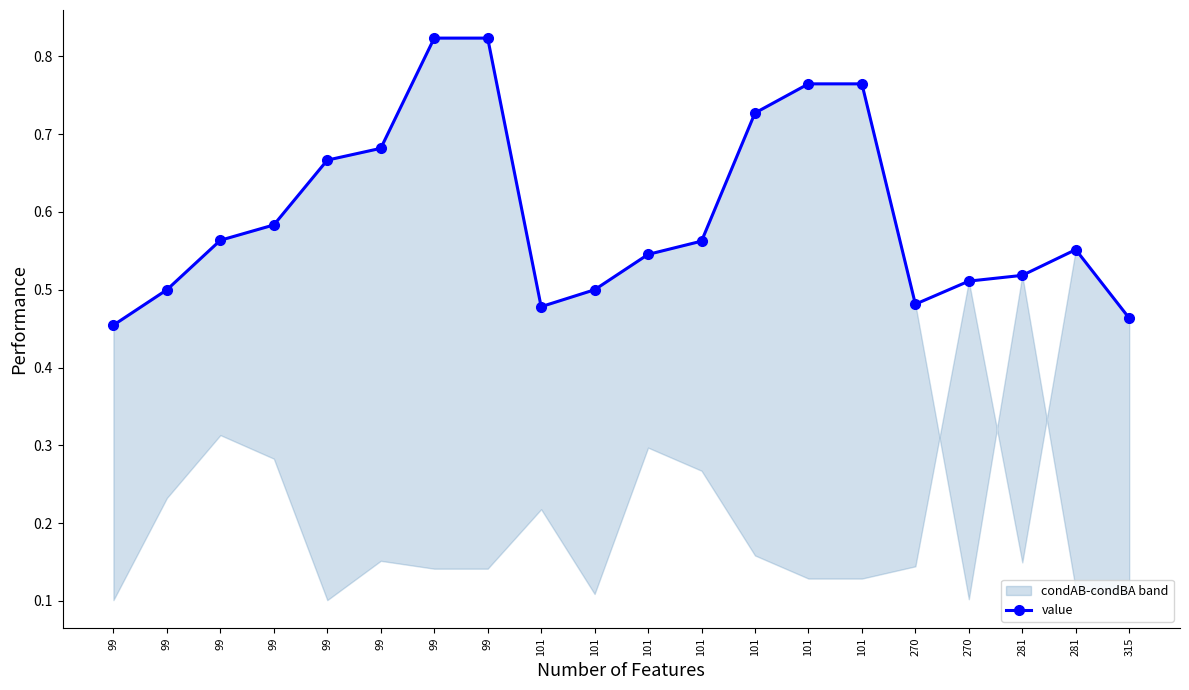

Is this an area chart (filled region under the line)?

No